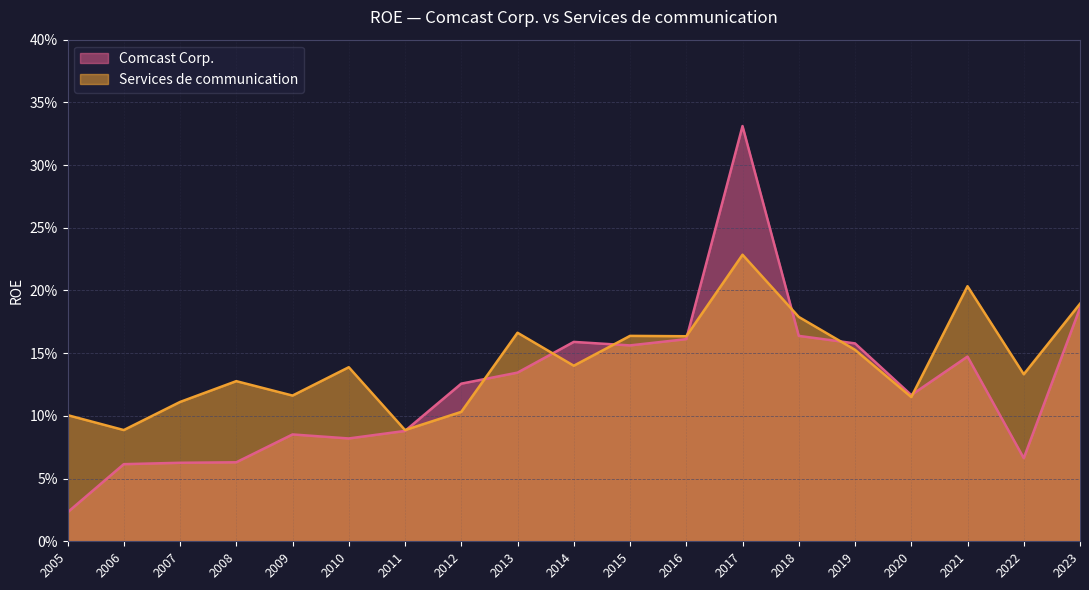

Rank the categories by Comcast Corp. value from lowest to highest.

2005, 2006, 2007, 2008, 2022, 2010, 2009, 2011, 2020, 2012, 2013, 2021, 2015, 2019, 2014, 2016, 2018, 2023, 2017